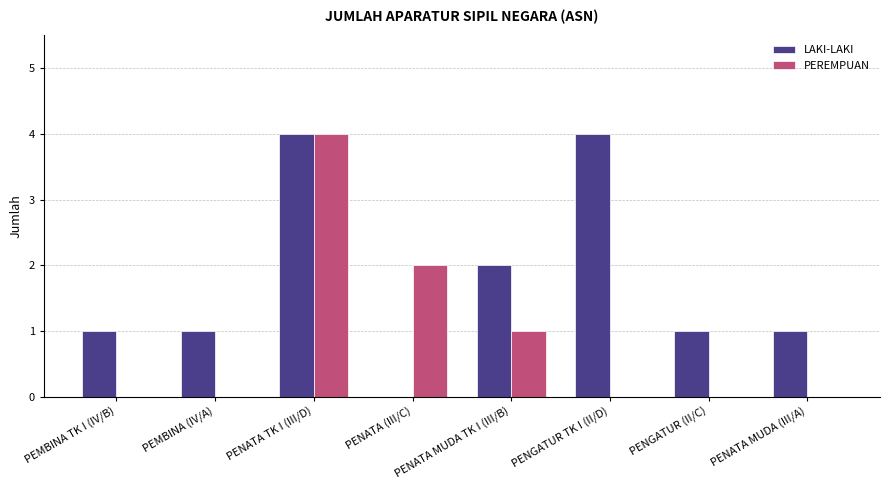

How many positive values does the LAKI-LAKI series have?

7